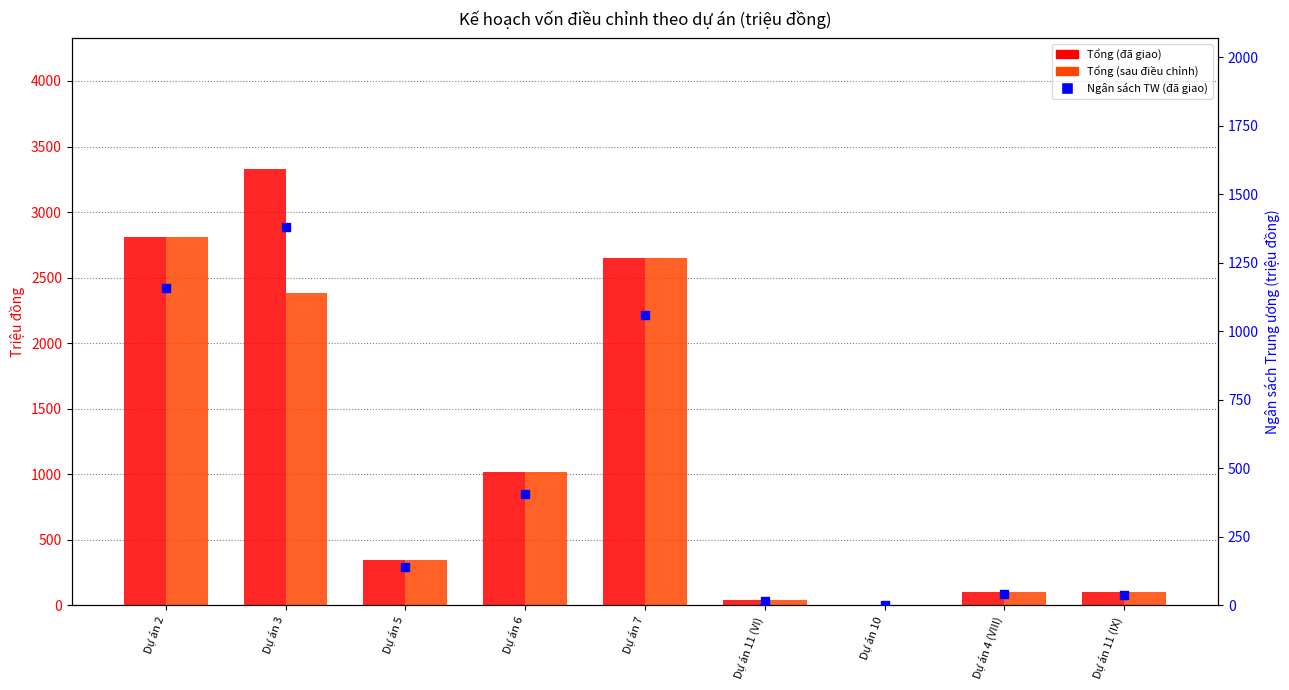

What is the total value across all series at Dự án 7?

6360.0